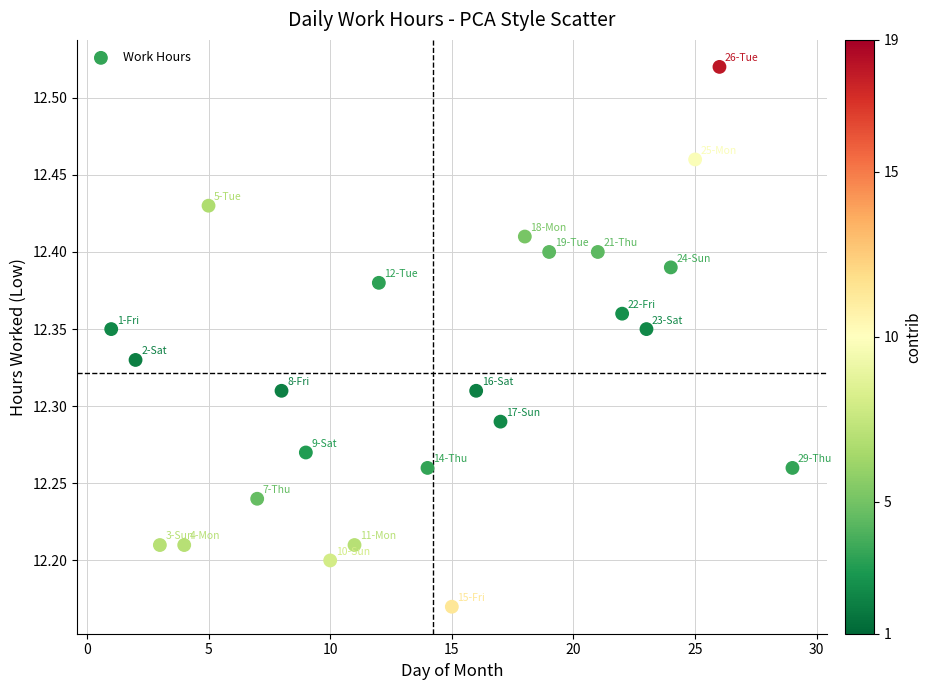

What is the range of X values (max minus min)?

28.0